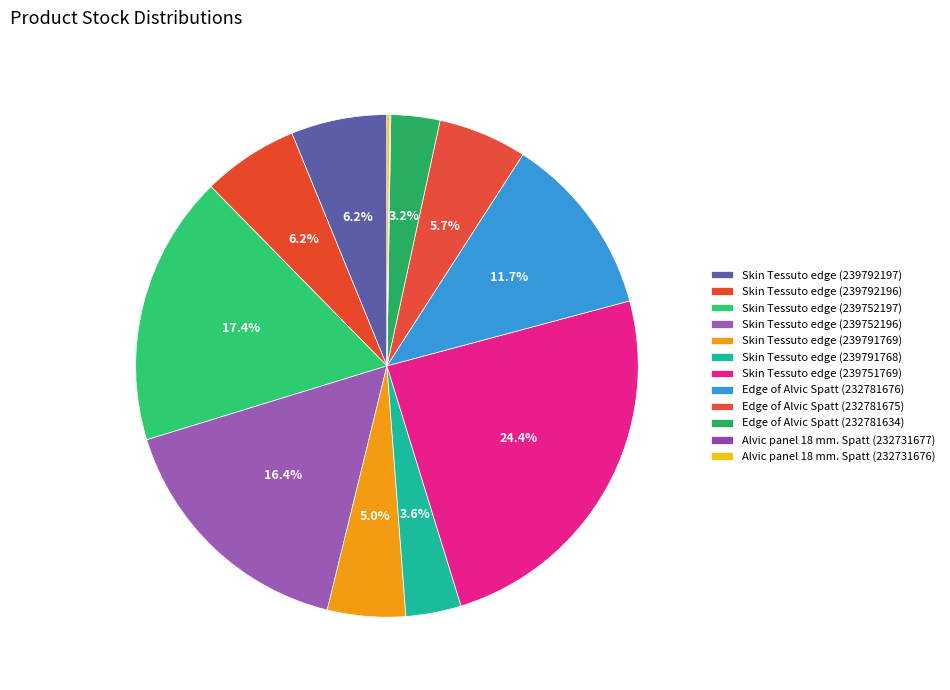

Count the number of slices in the pie.

12